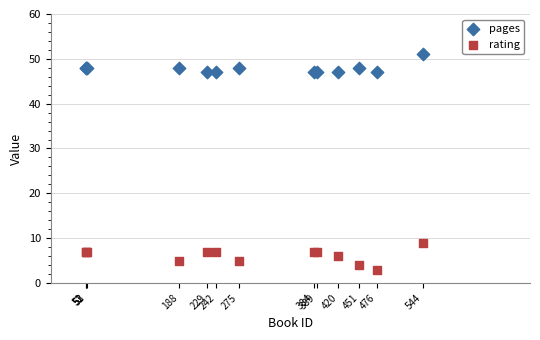

Which series contains the lowest Y value?

rating